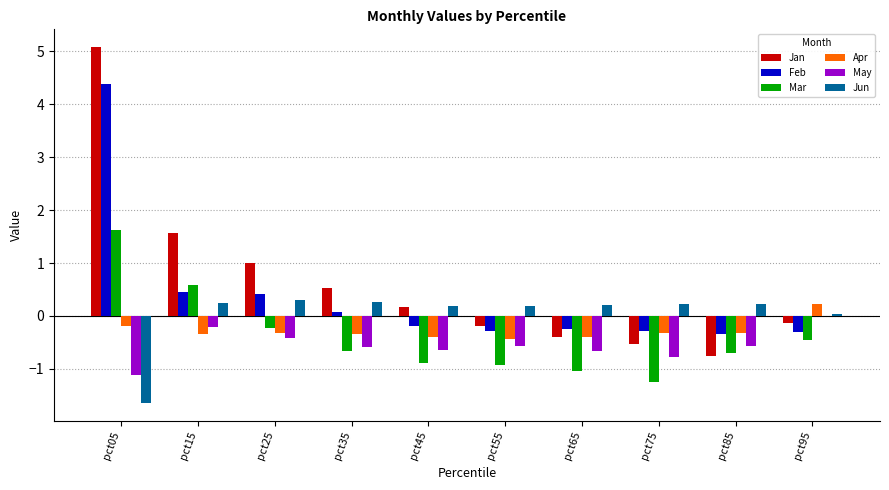

True or false: Jan has a value of -0.2 at pct55.

True